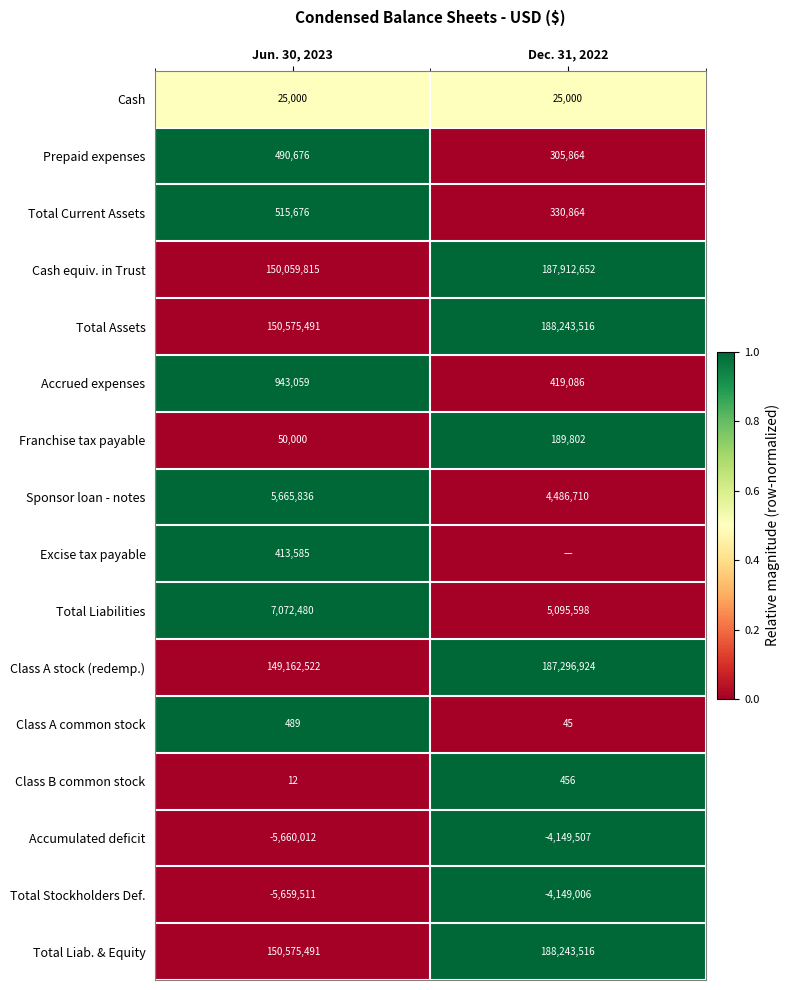

List the labels in order of Accumulated deficit value, smallest first.

Jun. 30, 2023, Dec. 31, 2022